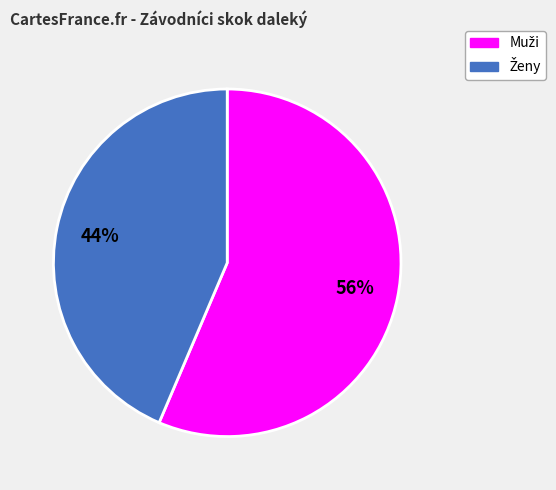

Is there any slice that represents more than half of the pie?

Yes